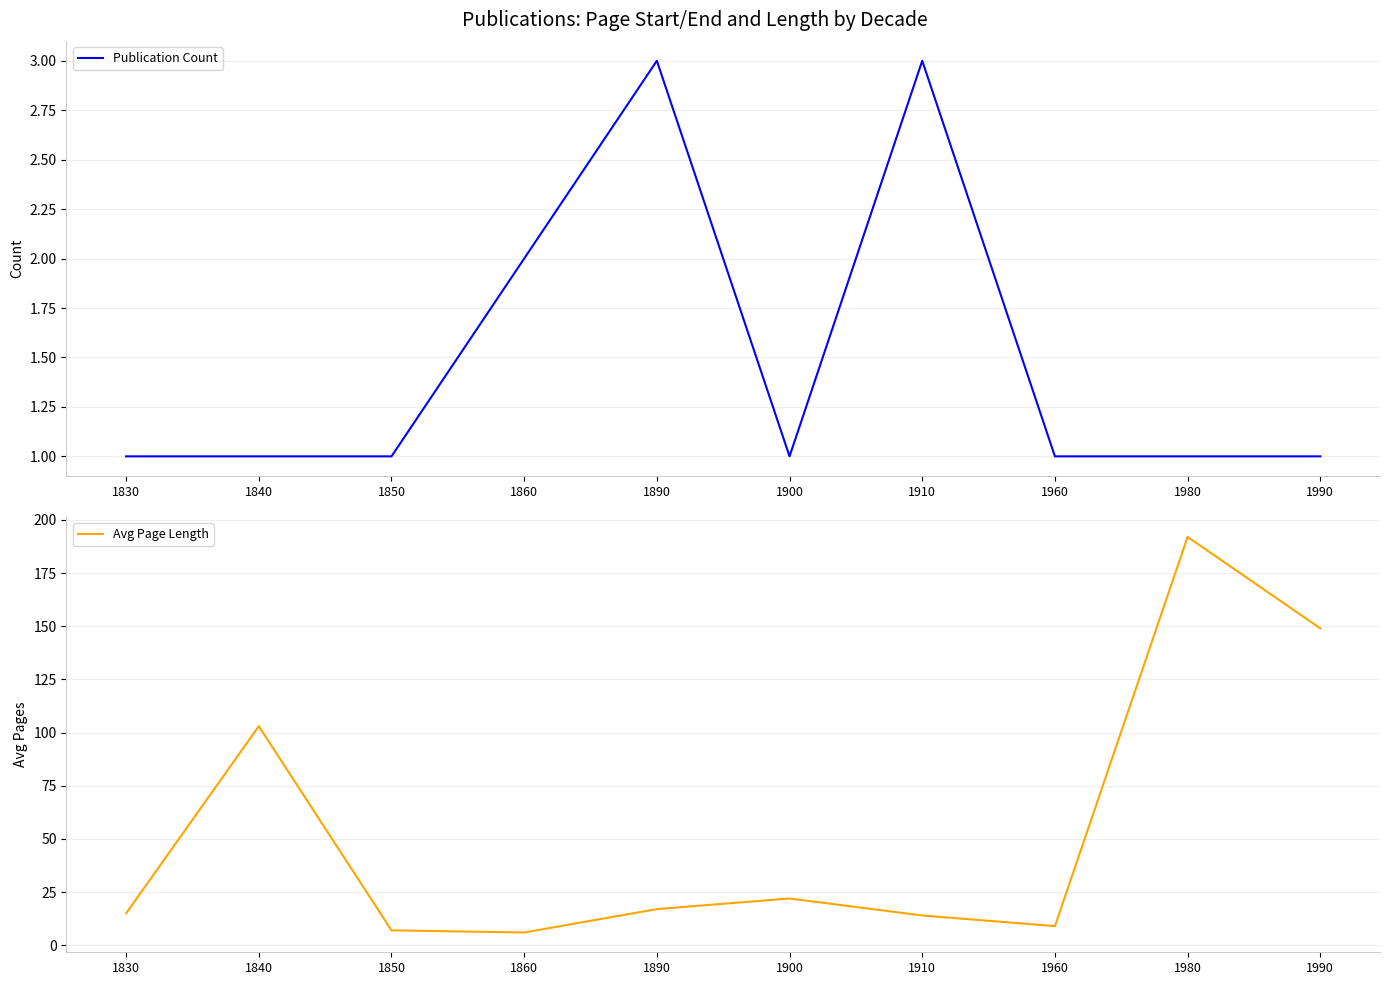

Is the value of Avg Page Length at 1830 greater than the value of Publication Count at 1980?

Yes